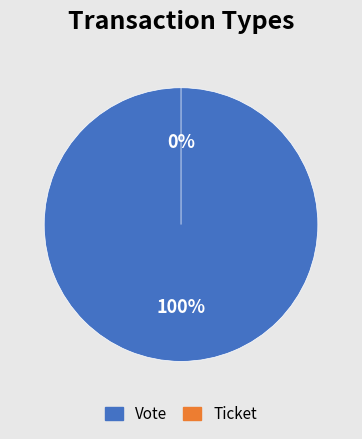

To the nearest percent, what percentage of the pie is Vote?

100%